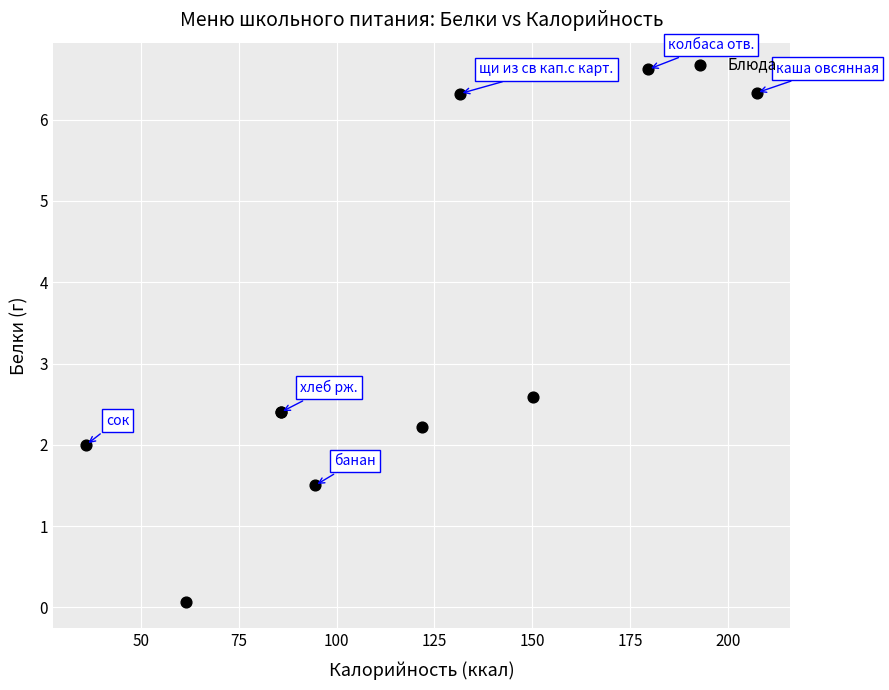

What Y value in the scatter plot is closest to 3?

2.6